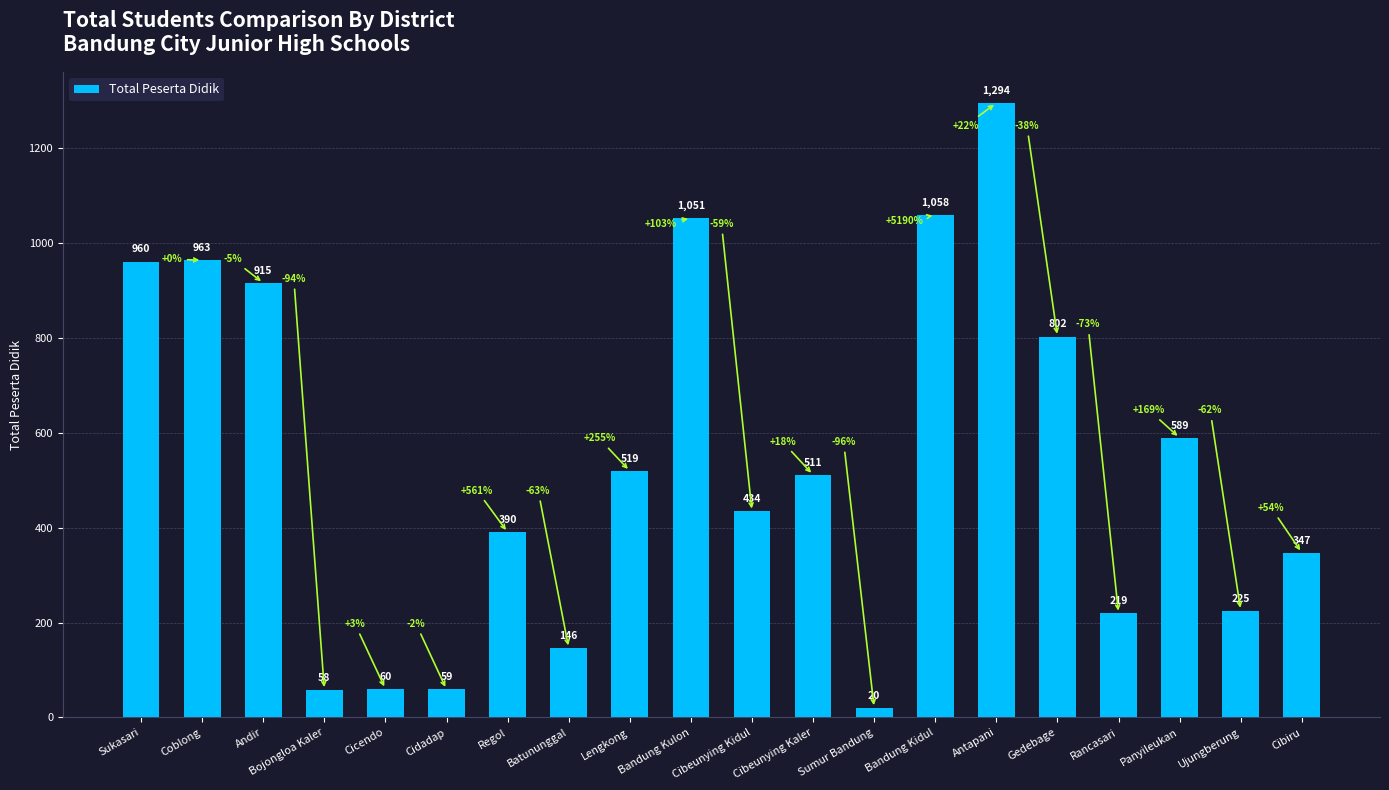

Reading left to right, extract all data points from this chart.

Sukasari=960	Coblong=963	Andir=915	Bojongloa Kaler=58	Cicendo=60	Cidadap=59	Regol=390	Batununggal=146	Lengkong=519	Bandung Kulon=1051	Cibeunying Kidul=434	Cibeunying Kaler=511	Sumur Bandung=20	Bandung Kidul=1058	Antapani=1294	Gedebage=802	Rancasari=219	Panyileukan=589	Ujungberung=225	Cibiru=347